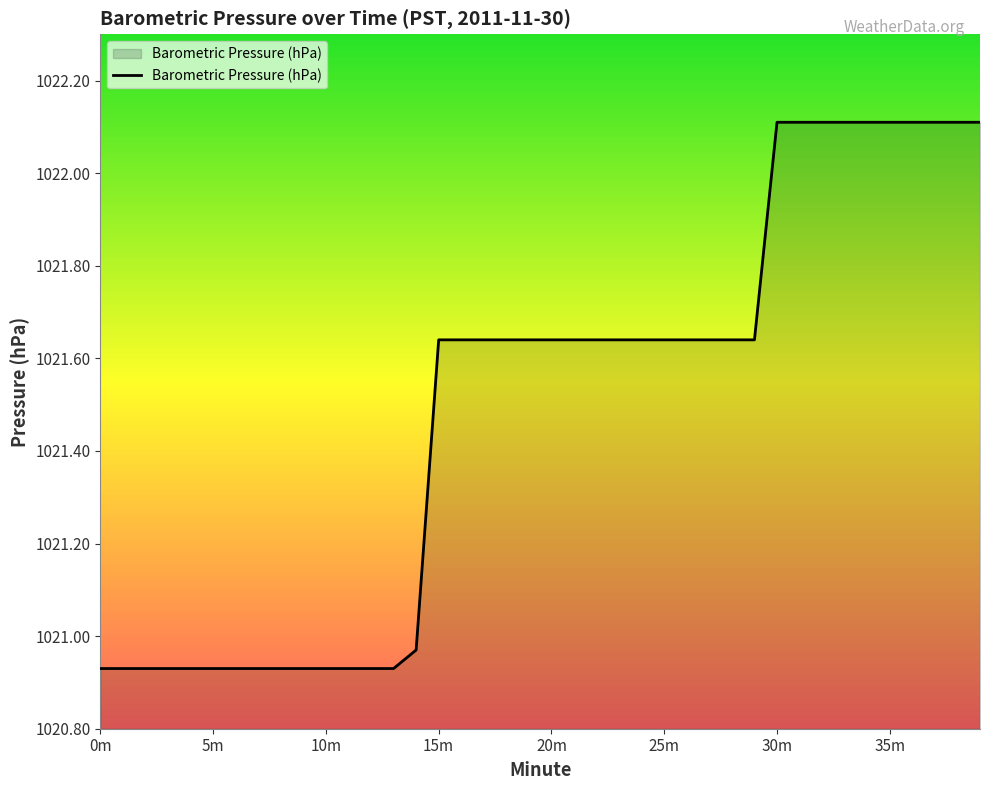

What is the greatest value displayed?

1022.1